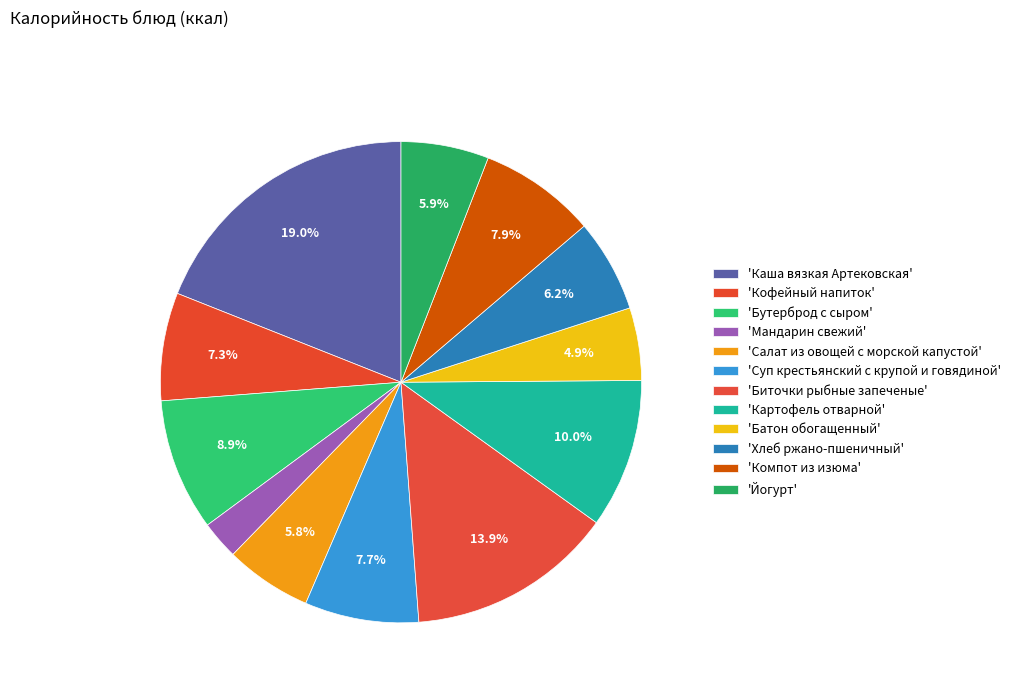

How many segments does this pie chart have?

12